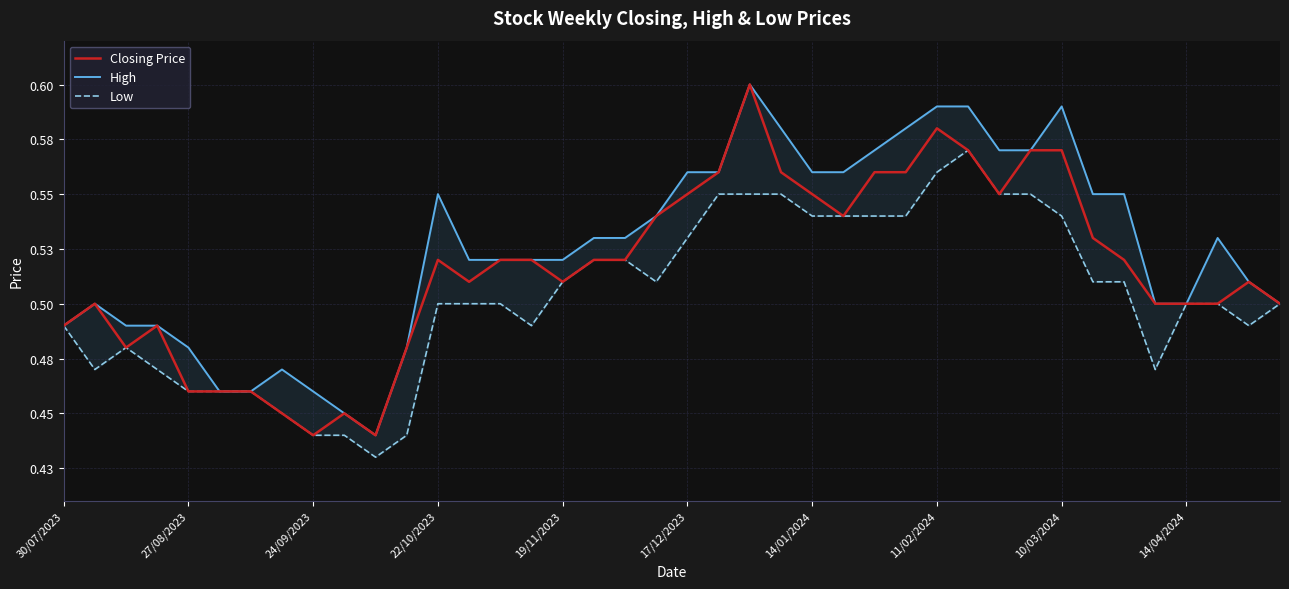

True or false: Low has a value of 0.5 at 25.

True